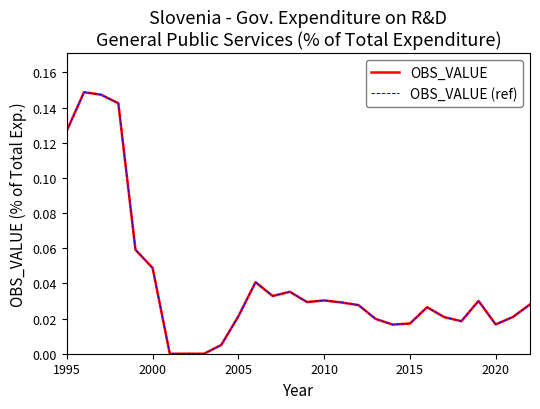

Does the chart have visible grid lines?

No